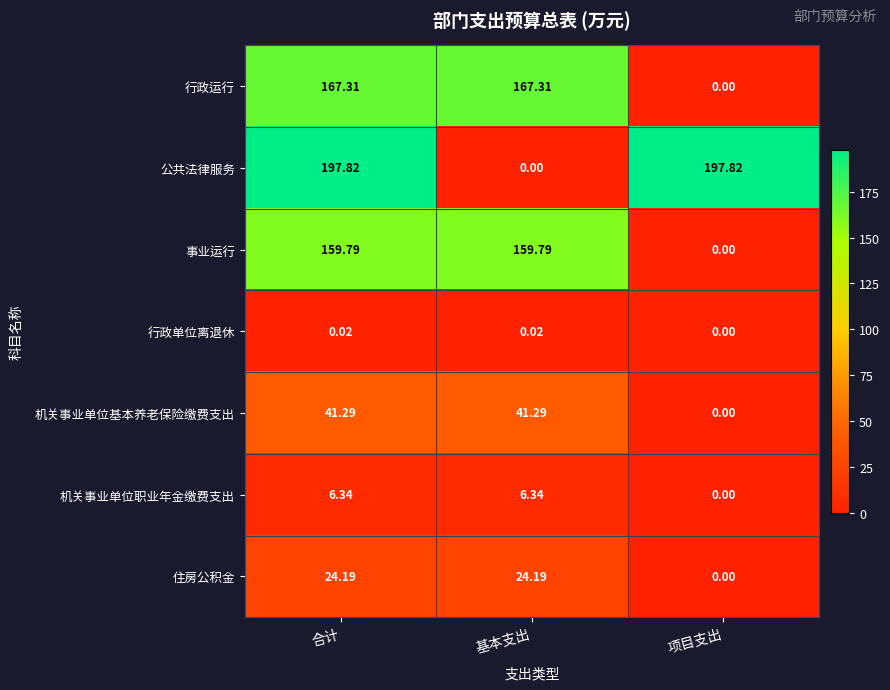

At 基本支出, list the series in order from largest to smallest.

行政运行, 事业运行, 机关事业单位基本养老保险缴费支出, 住房公积金, 机关事业单位职业年金缴费支出, 行政单位离退休, 公共法律服务